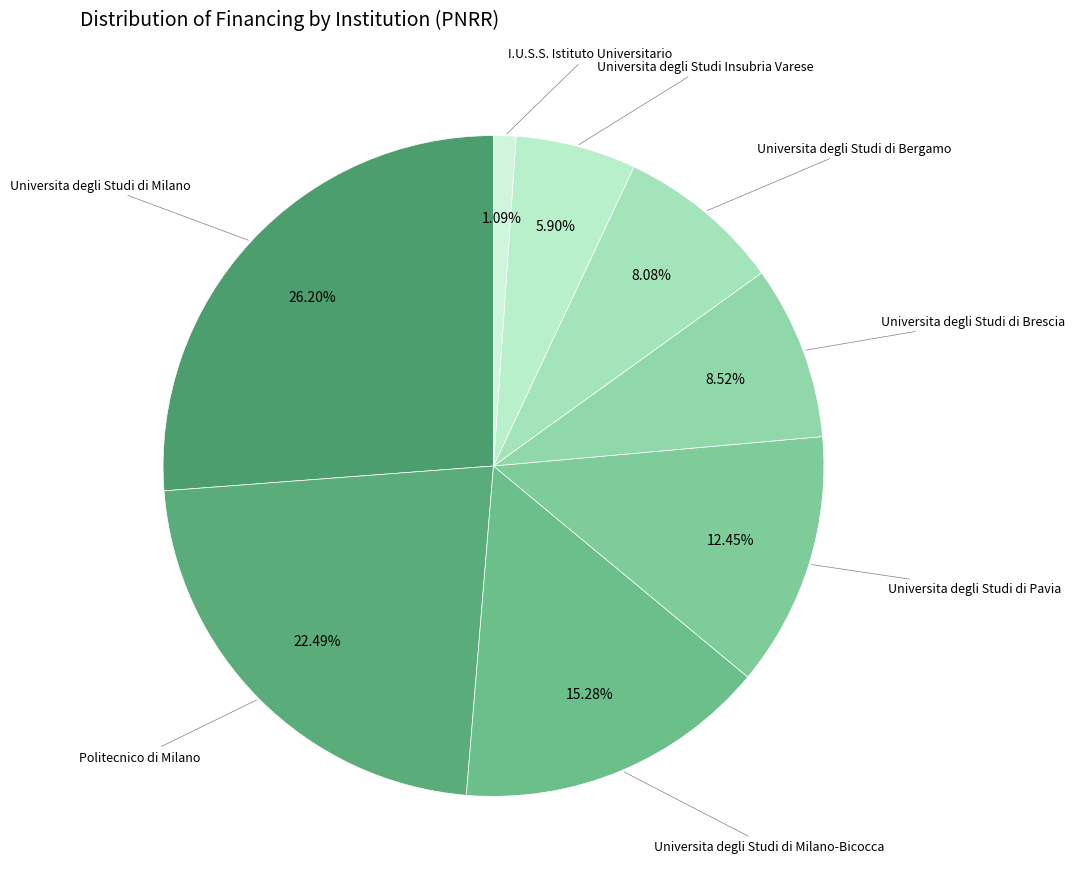

Which has a higher value, Universita degli Studi Insubria Varese or I.U.S.S. Istituto Universitario?

Universita degli Studi Insubria Varese